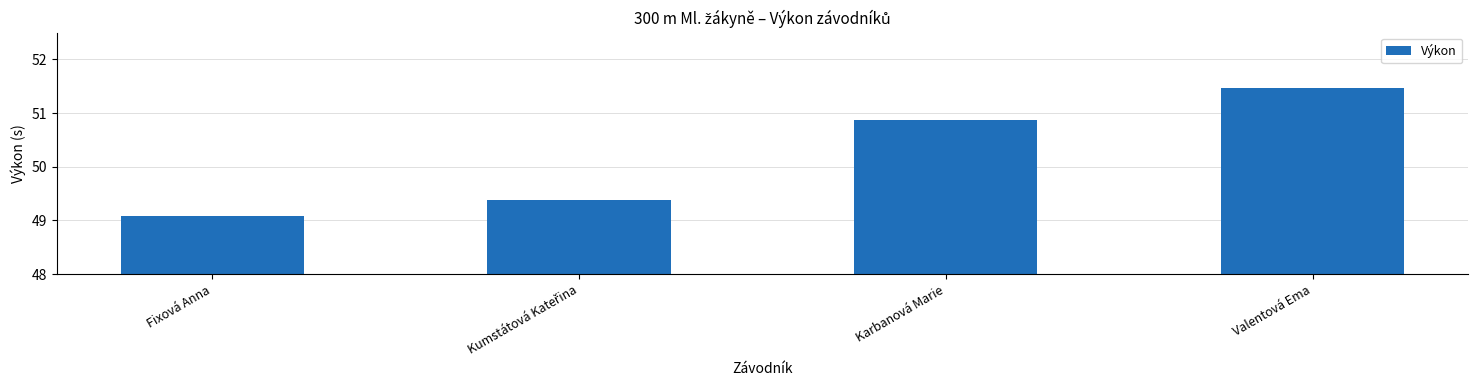

The chart shows a value of 89.1 at Karbanová Marie. True or false?

False